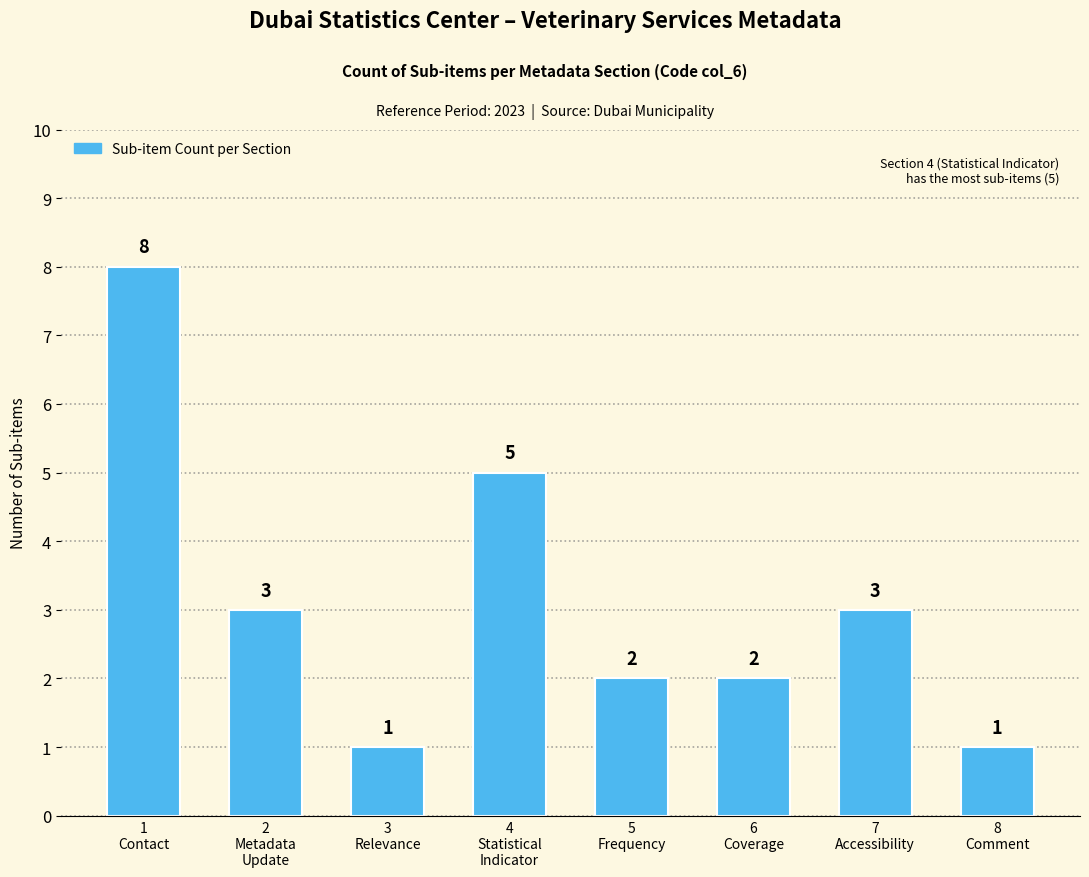

What is the smallest value displayed?

1